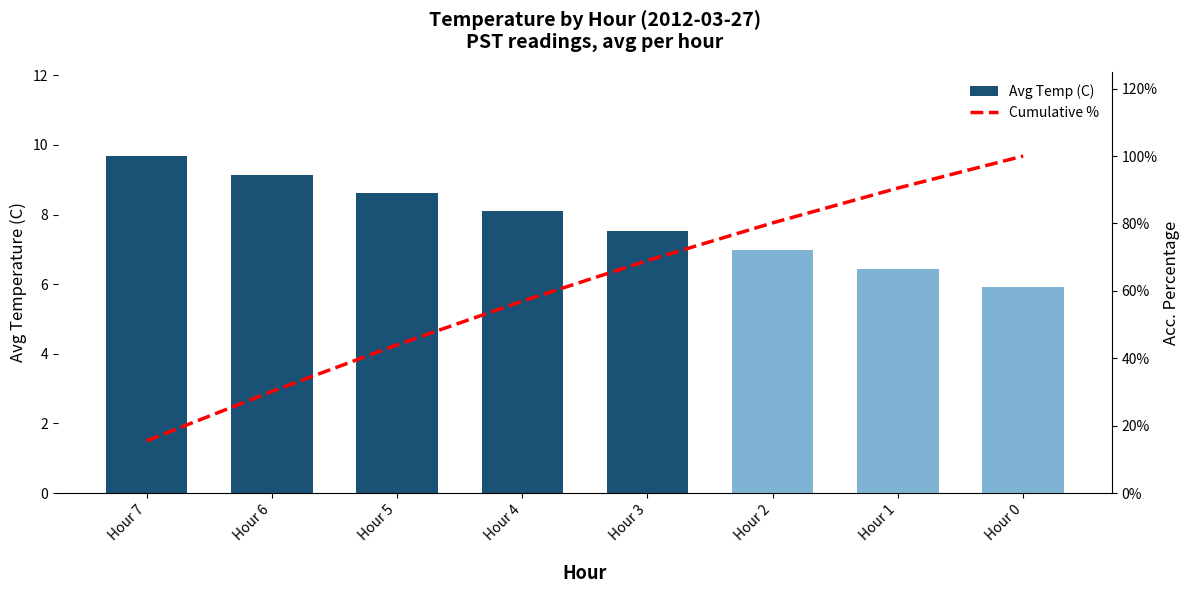

Which category has the highest value in the Avg Temp (C) series?

Hour 7